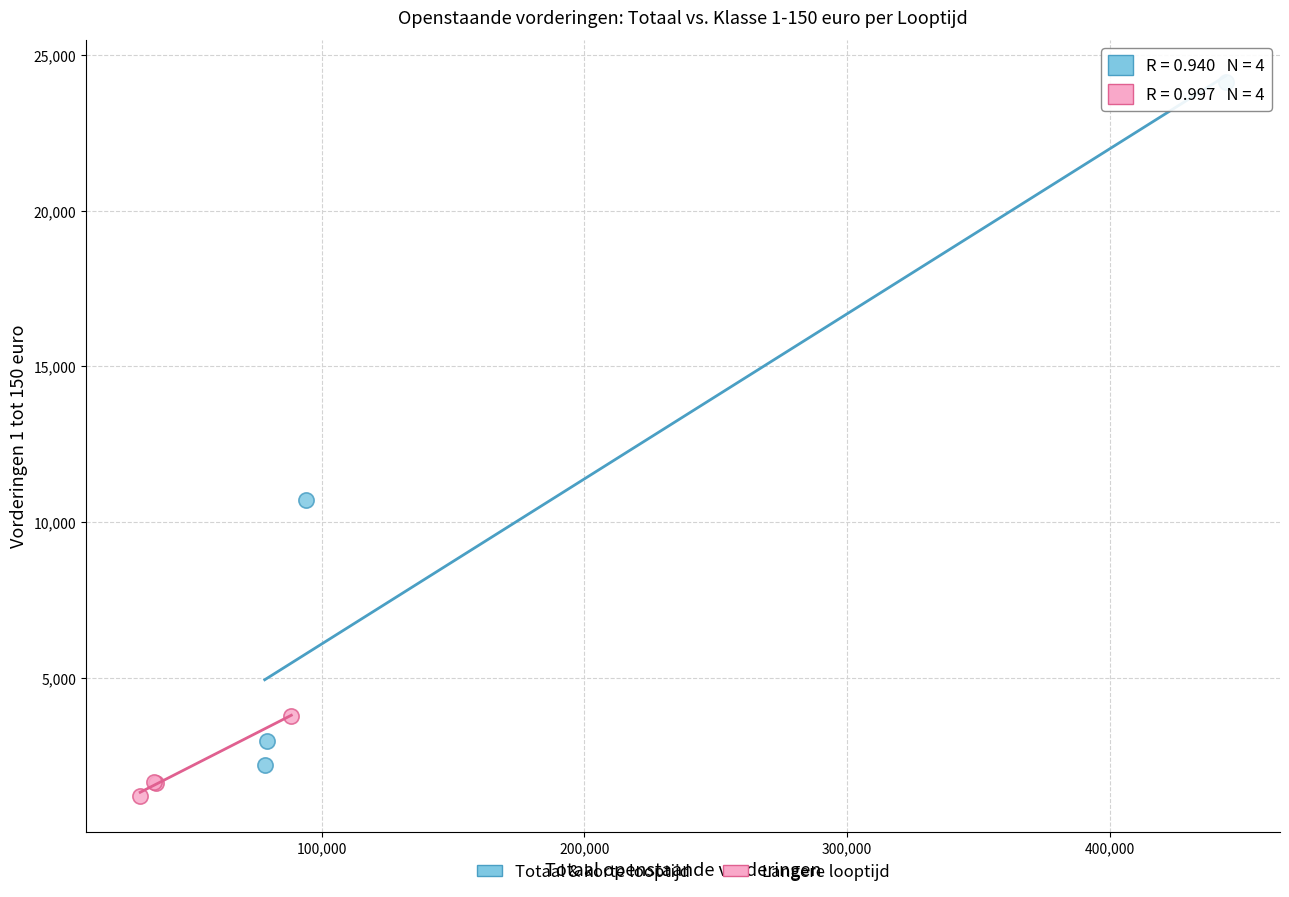

Which series reaches the maximum Y coordinate?

Totaal & korte looptijd